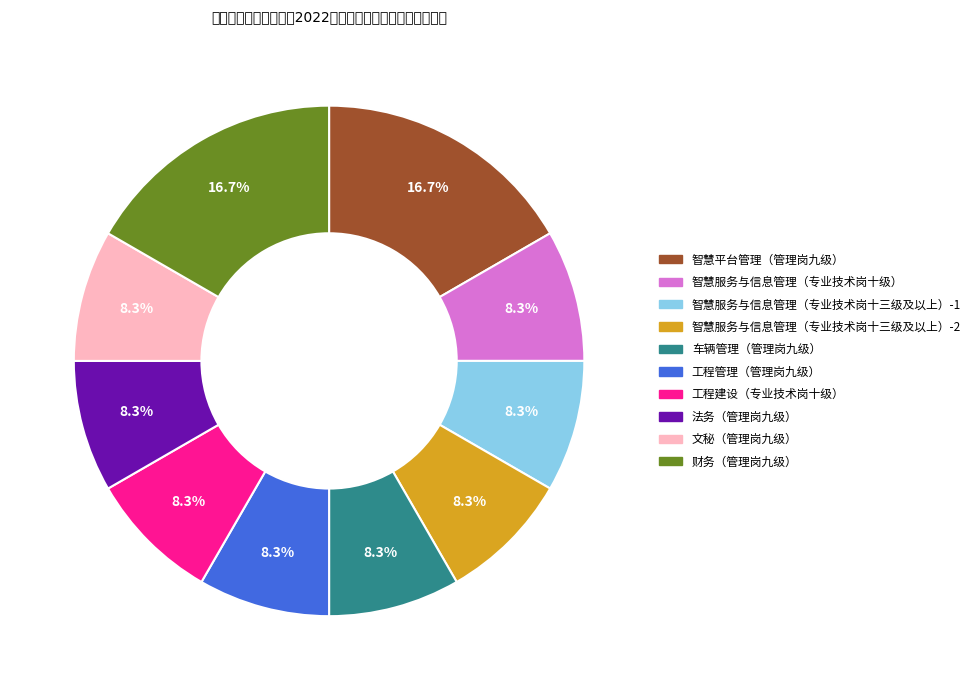

Approximately how many times larger is the value at 文秘（管理岗九级） compared to 智慧服务与信息管理（专业技术岗十三级及以上）-2?

1.0